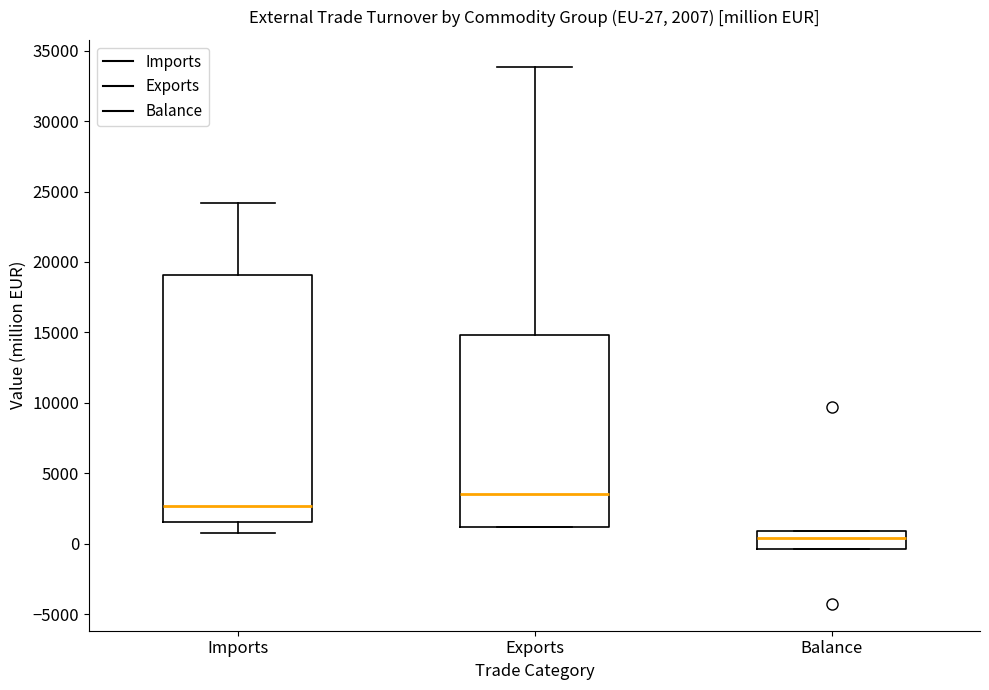

Which box is the tallest, from its lower edge to its upper edge?

Imports